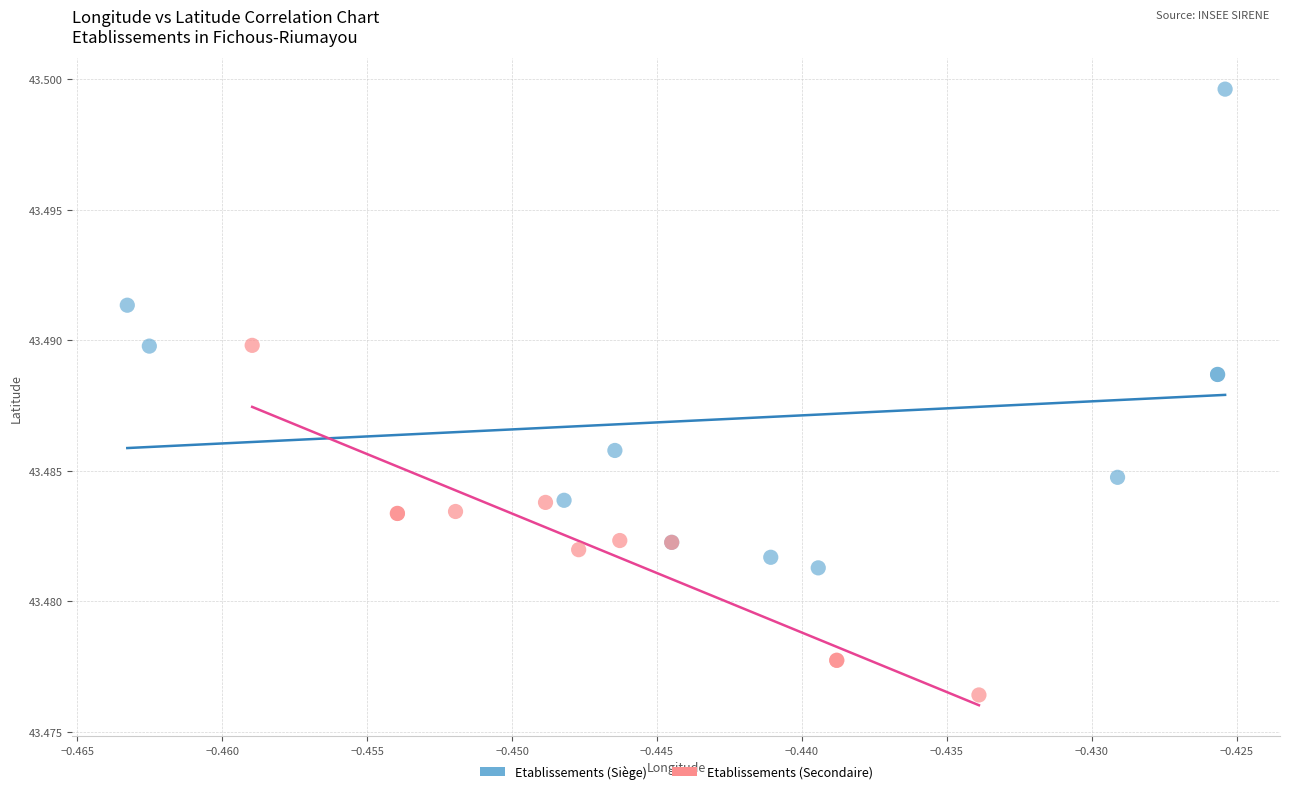

Which series contains the lowest Y value?

Etablissements (Secondaire)